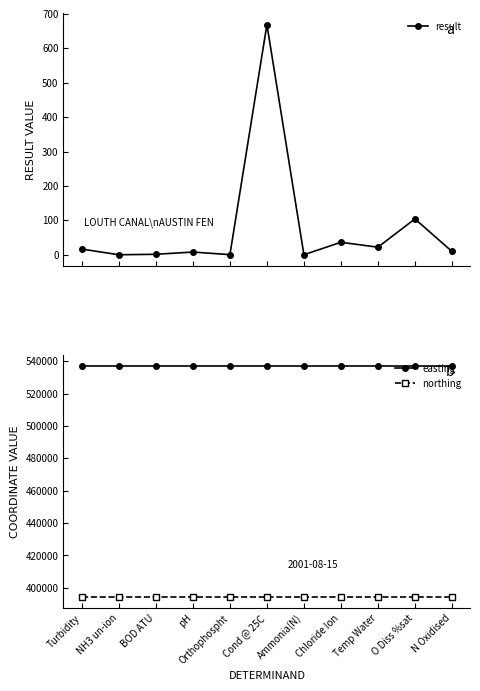

What is the difference between the maximum and minimum values in the result series?

669.0